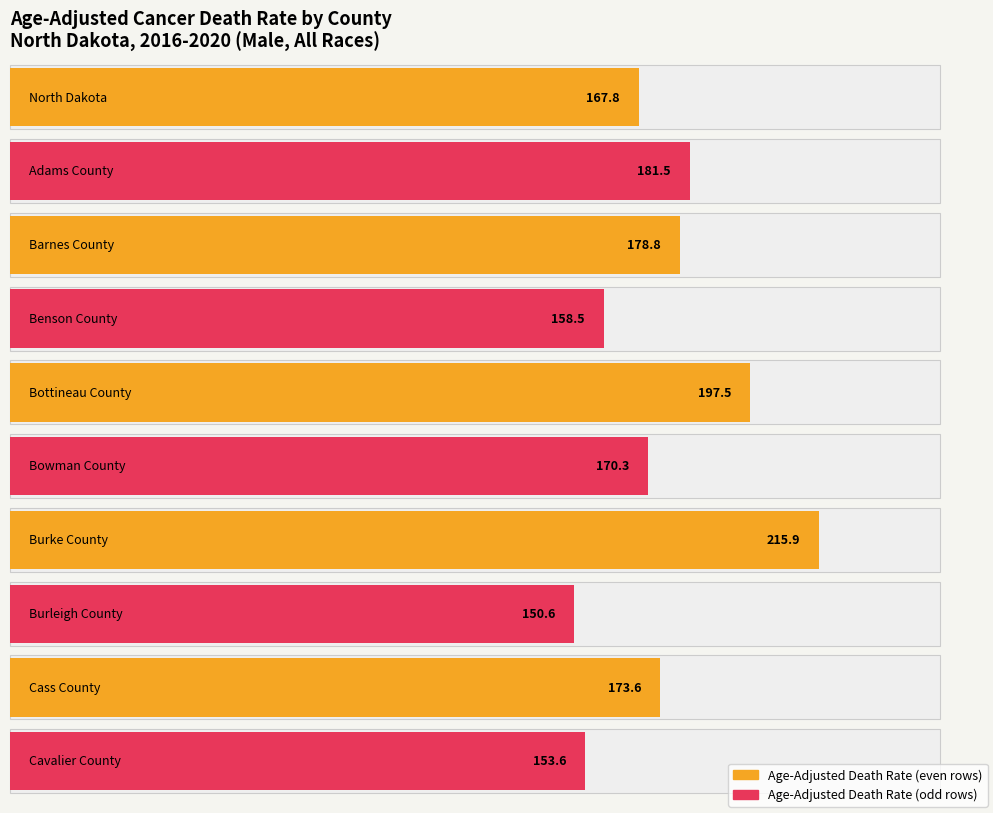

Where does the data first go above 173?

Adams County